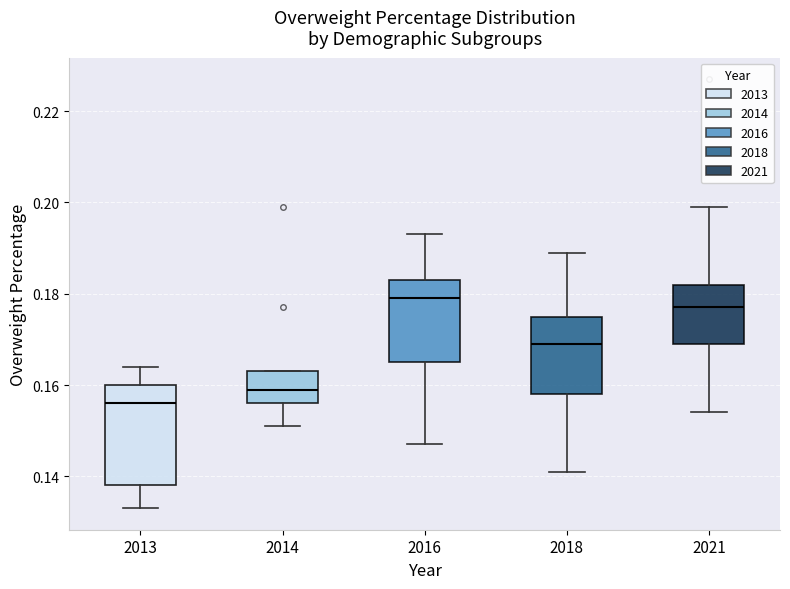

Reading left to right, transcribe this box plot: for each box, give where its median line is, the range the box spans, and where its two whiskers end, as read against the y-axis. The values are not printed on the chart, so give them approximately, as read against the axis.

2013: median 0.156, box 0.138 to 0.160, whiskers 0.134 to 0.164
2014: median 0.160, box 0.156 to 0.164, whiskers 0.152 to 0.164
2016: median 0.180, box 0.166 to 0.184, whiskers 0.148 to 0.194
2018: median 0.170, box 0.158 to 0.176, whiskers 0.142 to 0.190
2021: median 0.178, box 0.170 to 0.182, whiskers 0.154 to 0.200